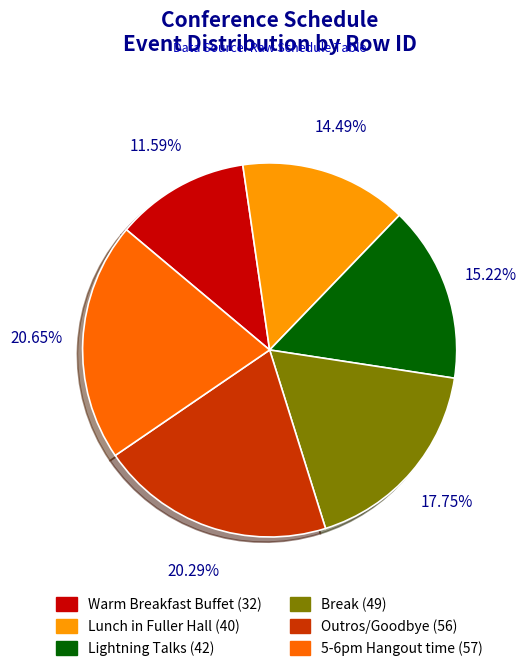

To the nearest percent, what is the difference between the largest and smallest slice percentages?

9%